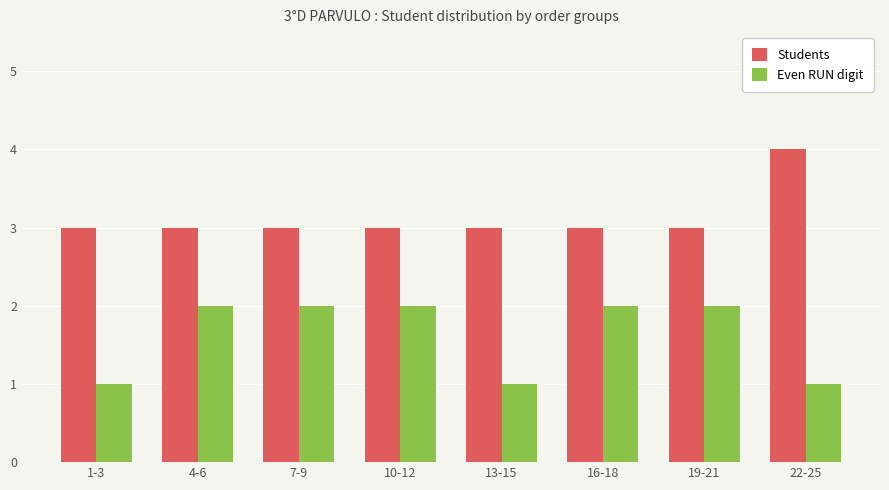

How many bars are there in each group?

2